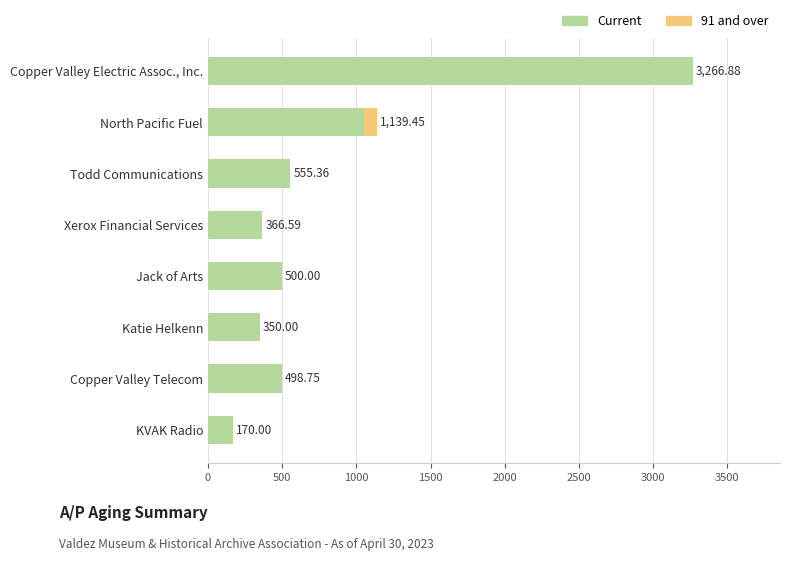

Count the number of categories in the chart.

8